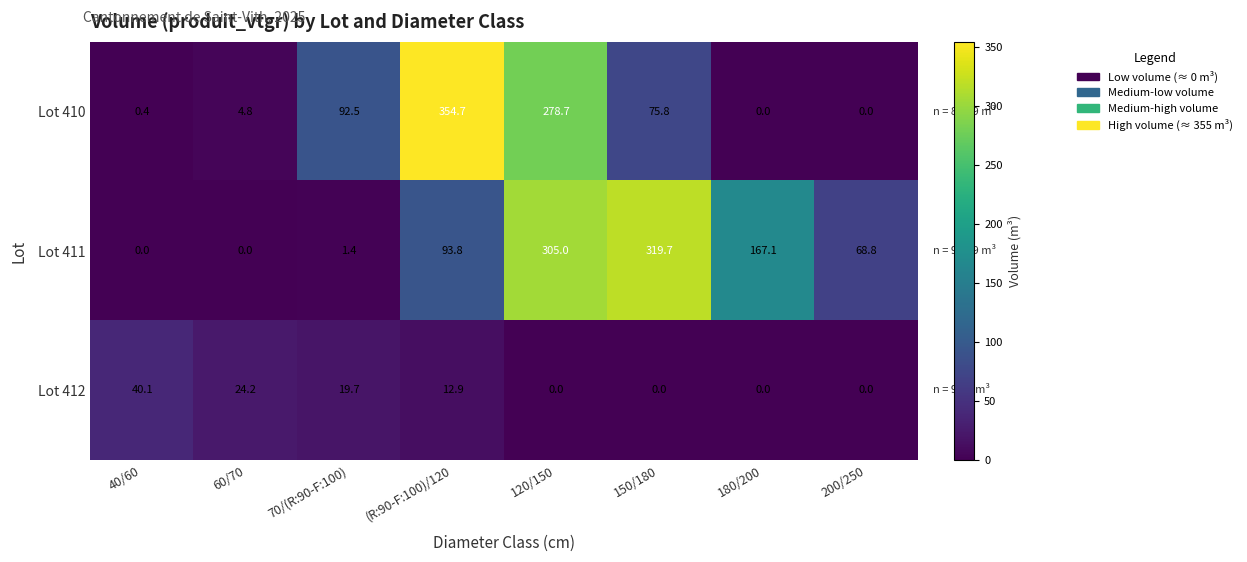

List the series in order of their peak value, highest first.

Lot 410, Lot 411, Lot 412